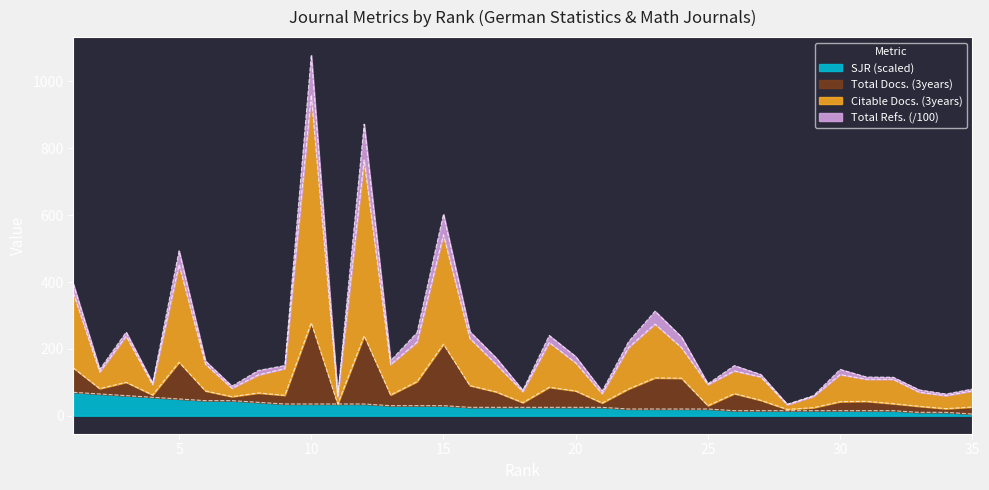

True or false: SJR_scaled and Citable Docs. (3years) intersect in this chart.

False